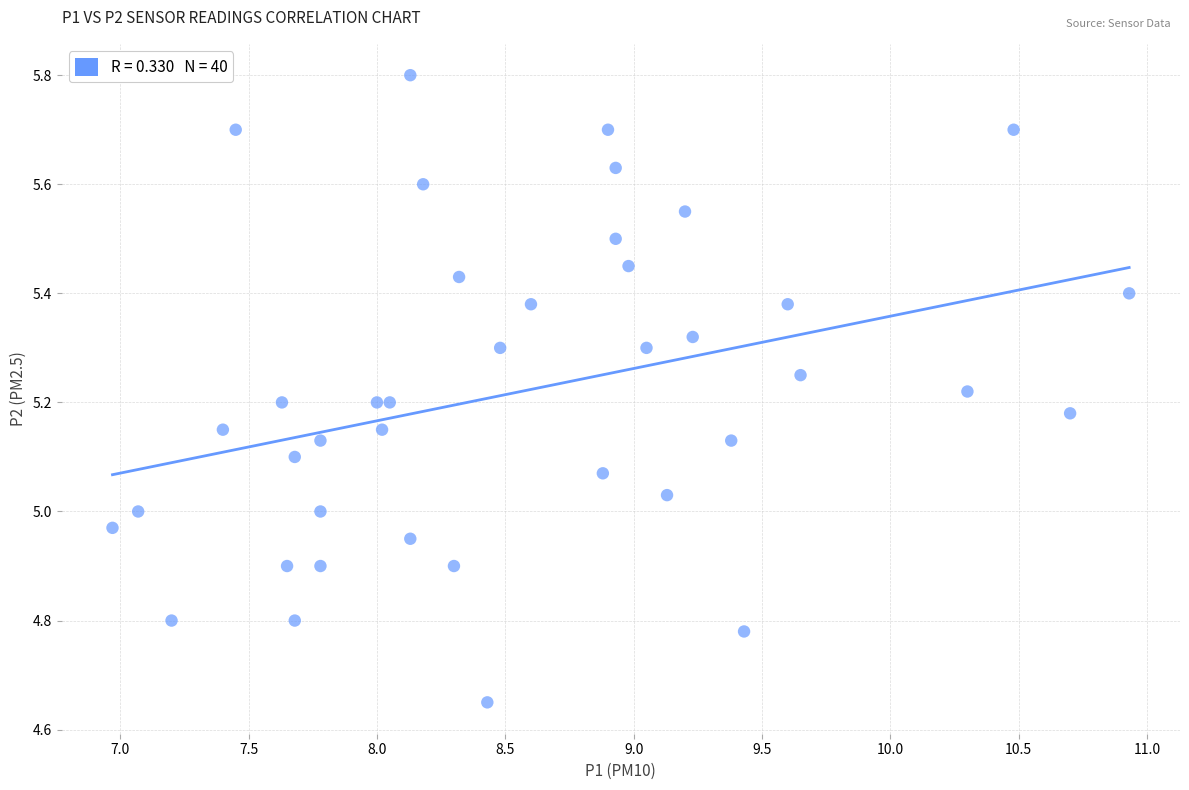

Count the number of points in this scatter plot.

40